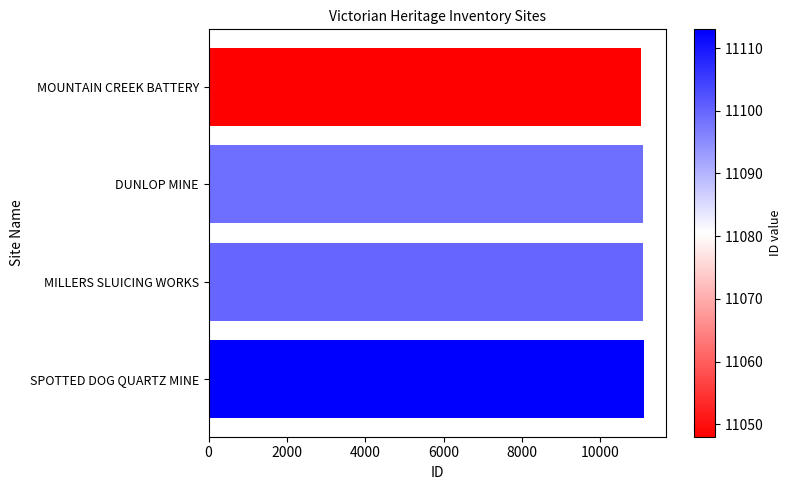

How many values are below 11100?

2